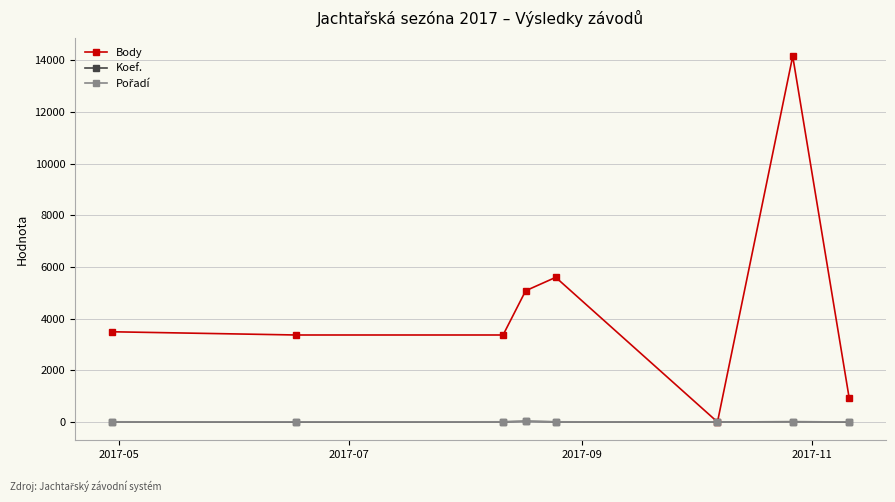

How many distinct data groups are displayed?

3